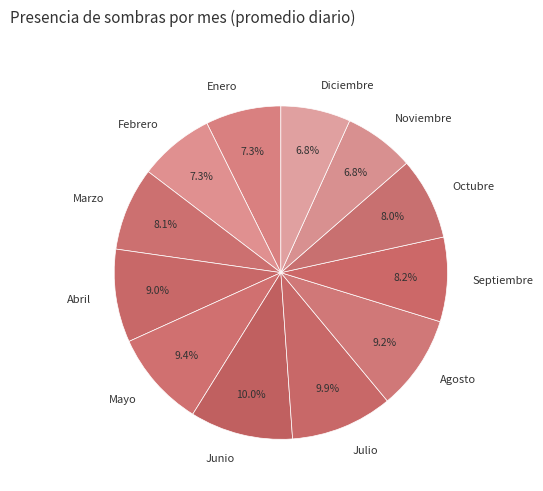

What is the total percentage of Enero and Octubre?

15.3%